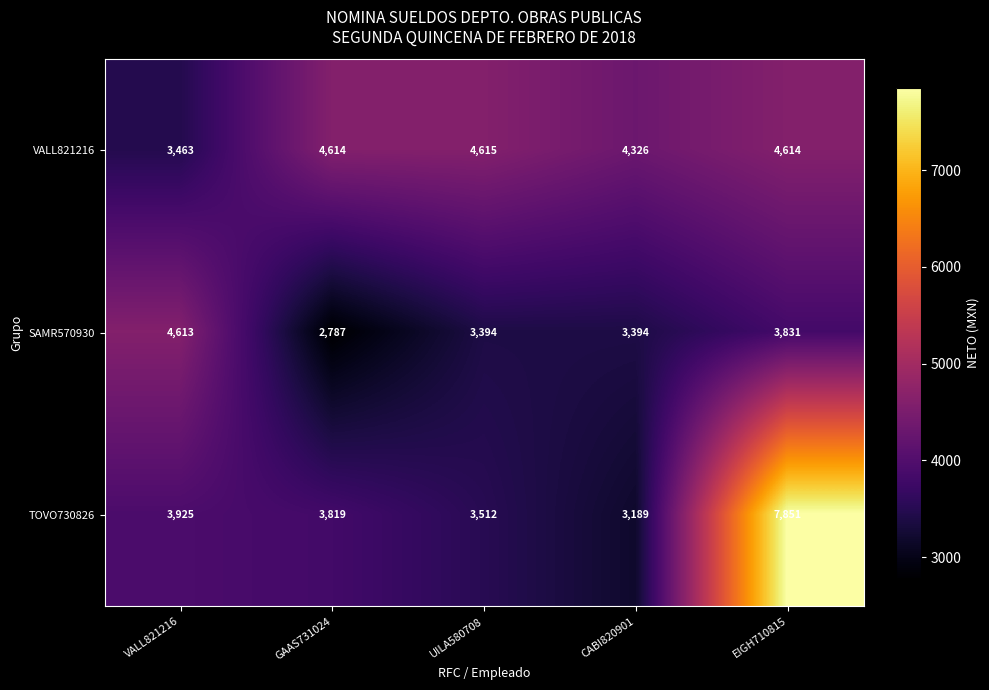

At how many categories does at least one series exceed 3599?

5